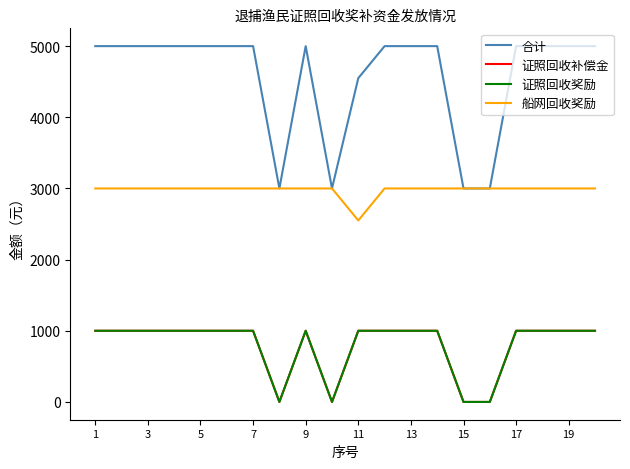

Is this an area chart (filled region under the line)?

No